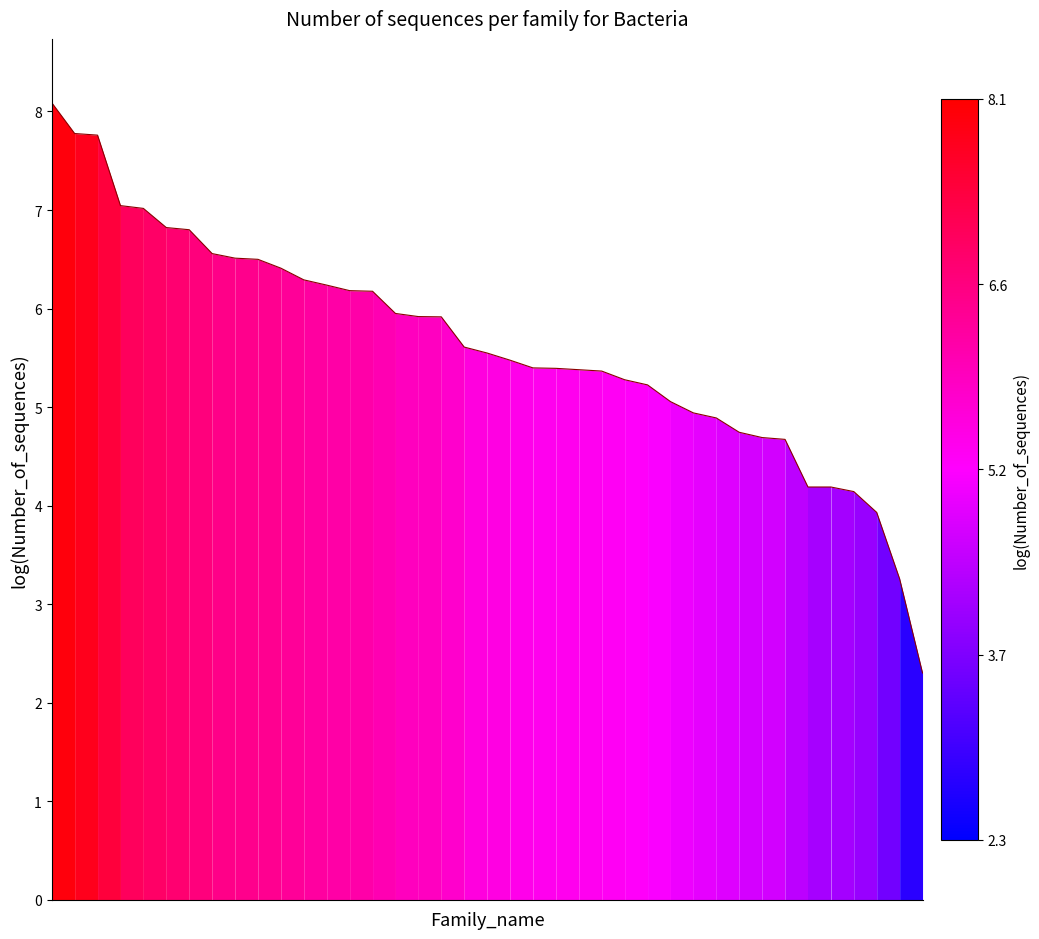

True or false: the data shows 4.7 at 32.

True